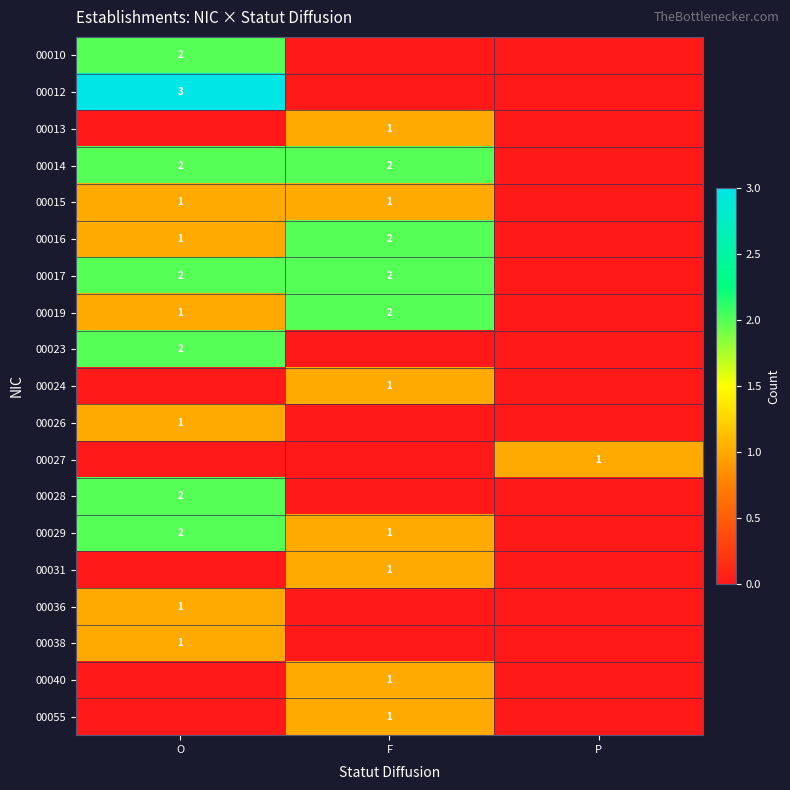

The value of 00017 at O is 2. True or false?

True